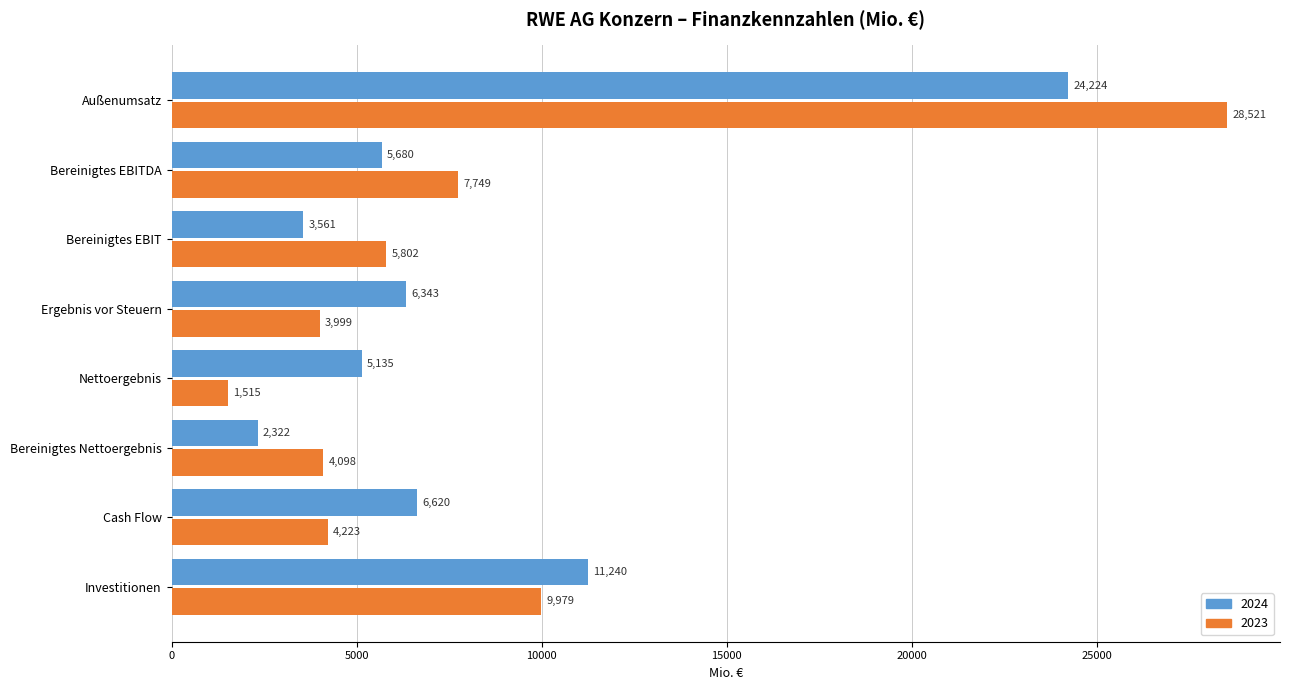

Is the value of 2024 at Bereinigtes Nettoergebnis greater than the value of 2023 at Bereinigtes EBITDA?

No